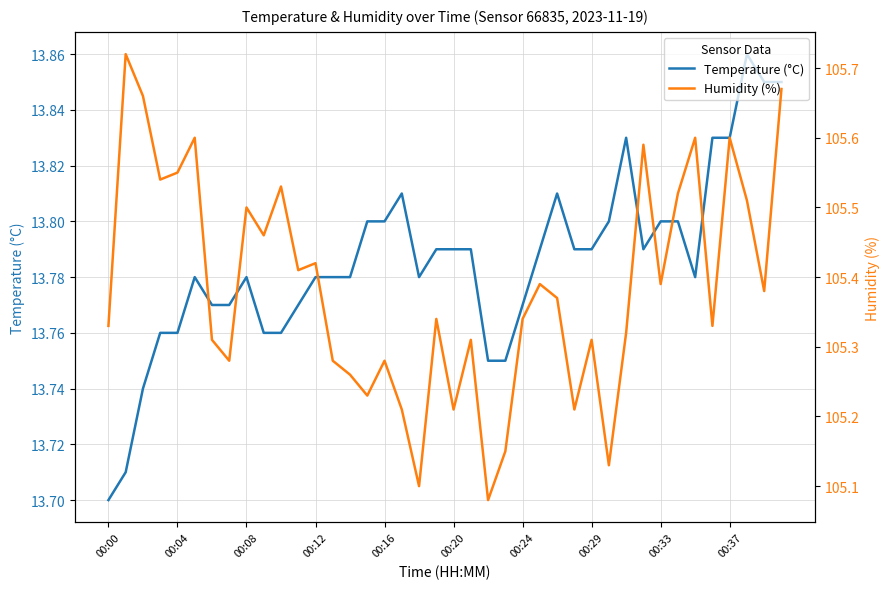

The value of Temperature (°C) at 26 is 13.8. True or false?

True